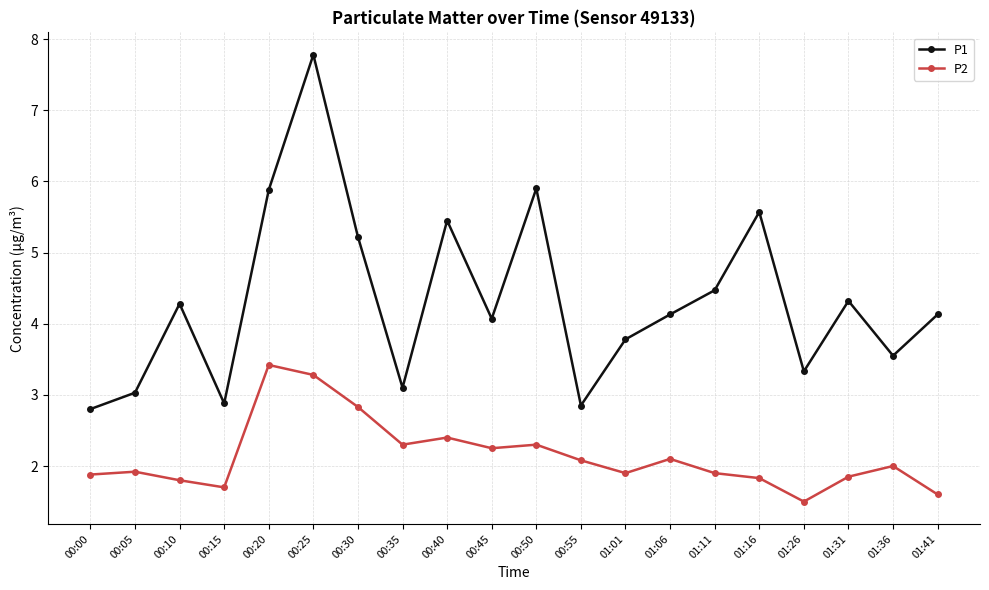

Rank the series by their average value, from highest to lowest.

P1, P2